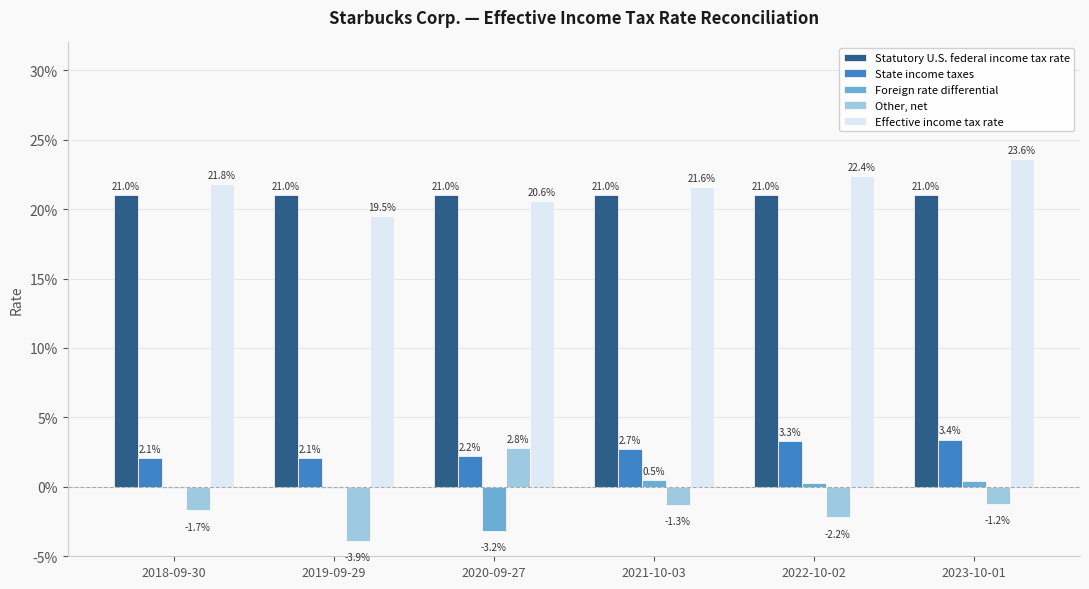

What position from the left is 2021-10-03?

4